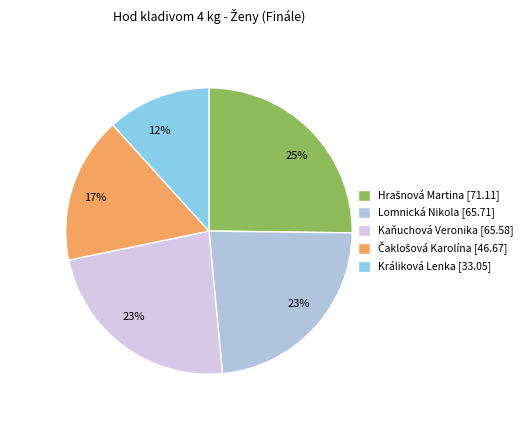

Which slice is the smallest?

Králiková Lenka